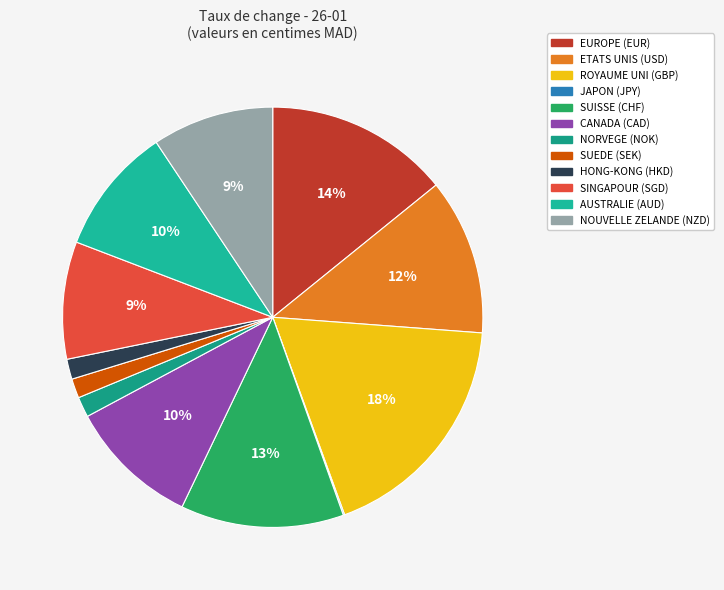

What is the largest slice in the pie chart?

ROYAUME UNI (GBP)